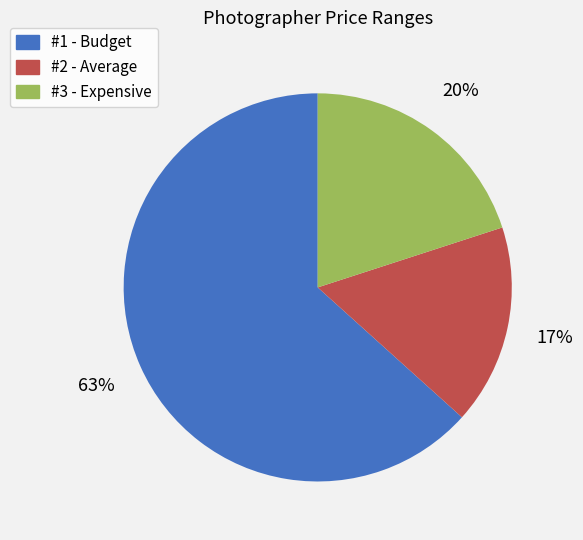

Is #1 - Budget the majority of the pie?

Yes